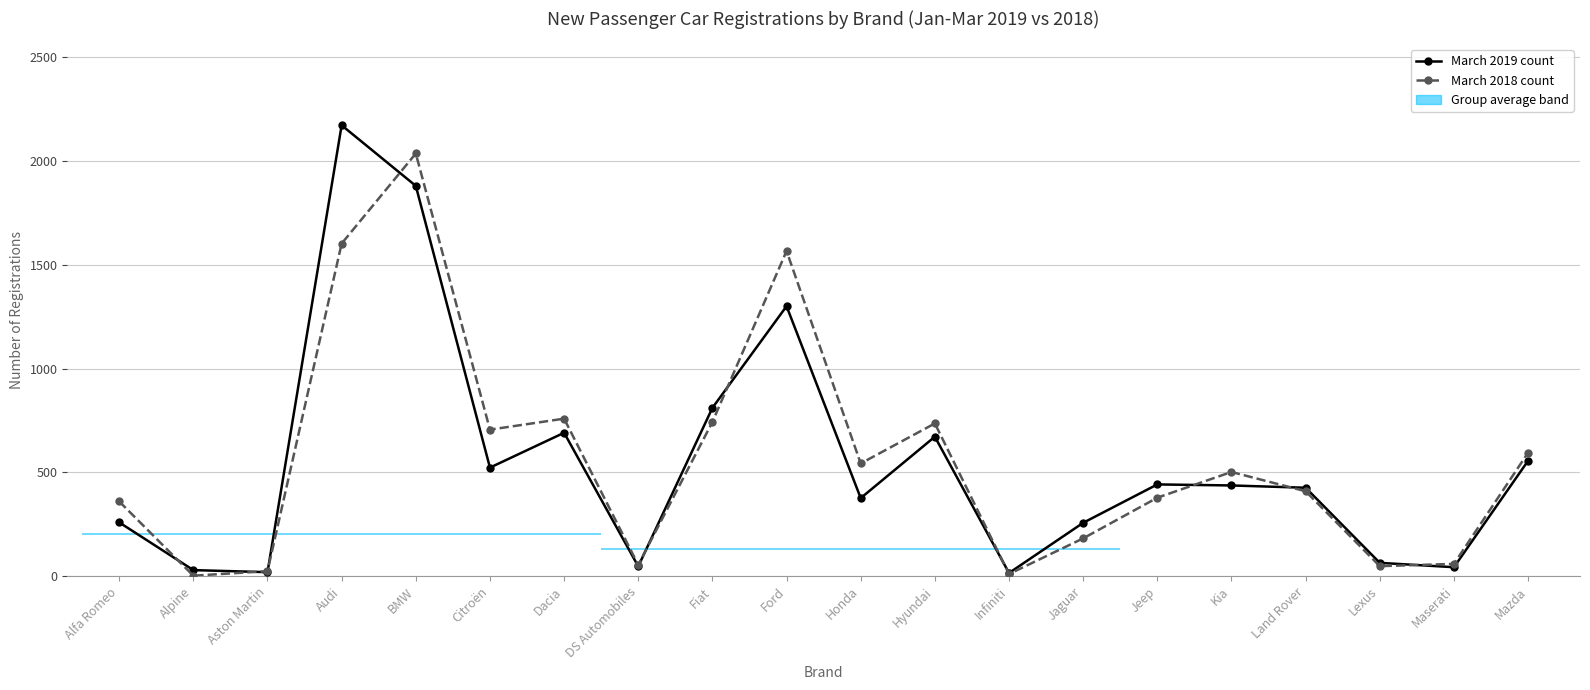

What is the approximate value of March 2018 count at Ford, to the nearest 100?

1600